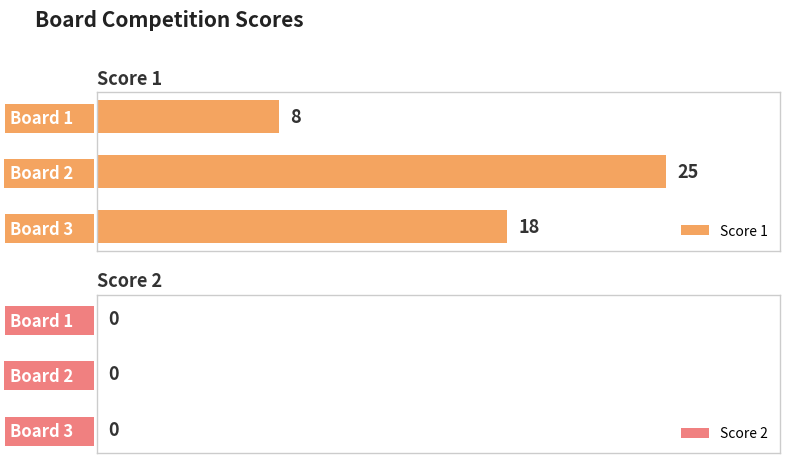

Between Board 2     and Board 3    , which is larger?

Board 2    